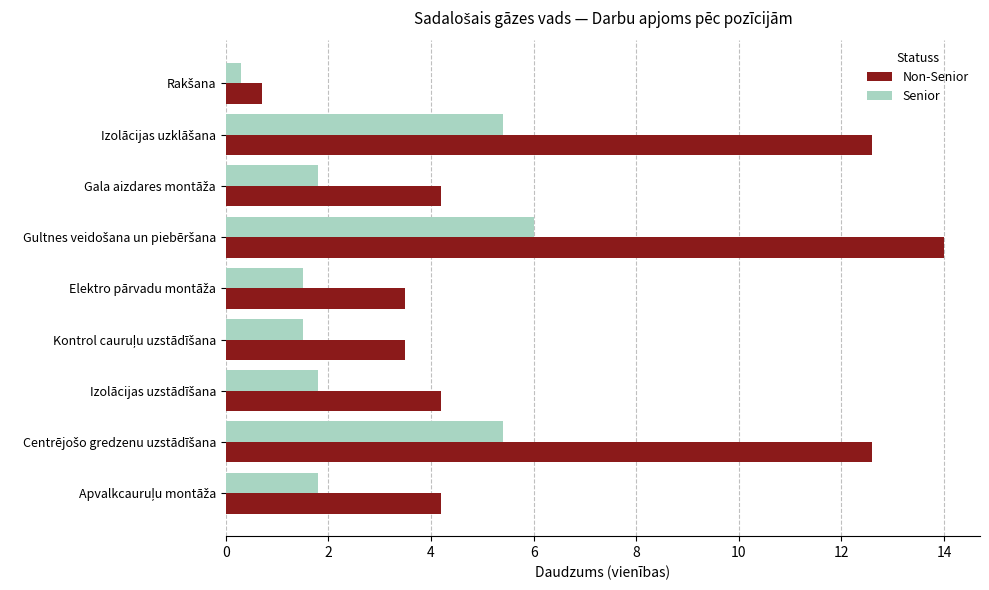

Which series has the largest total across all categories?

Non-Senior